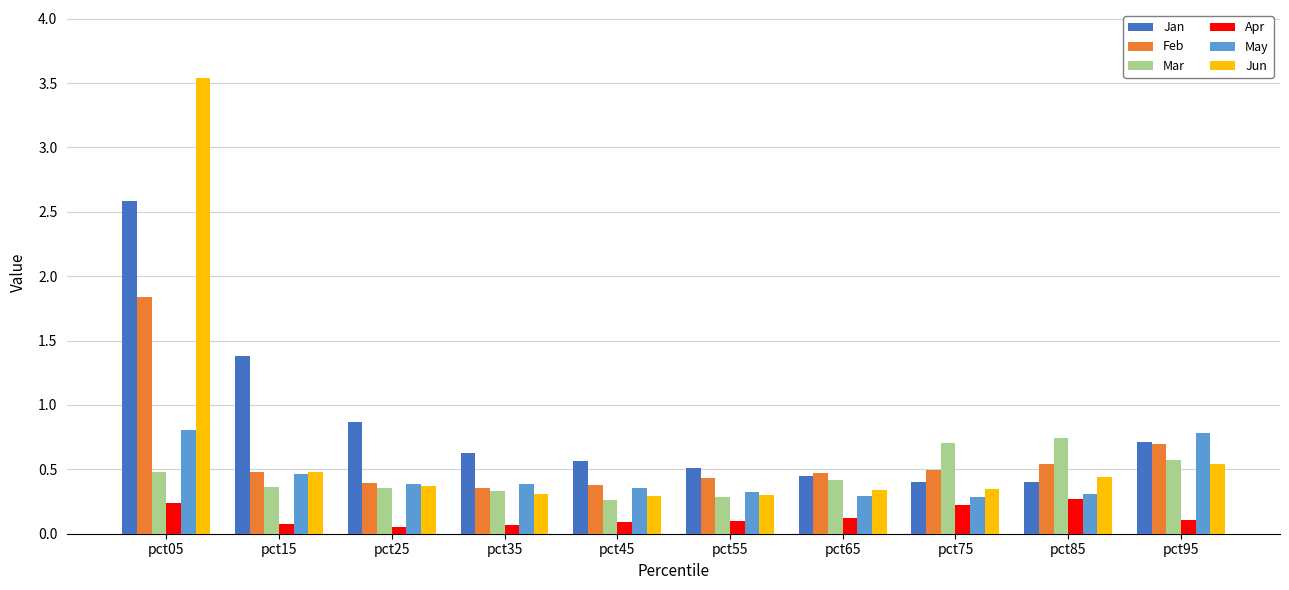

Is the value of Mar at pct65 greater than the value of Apr at pct55?

Yes